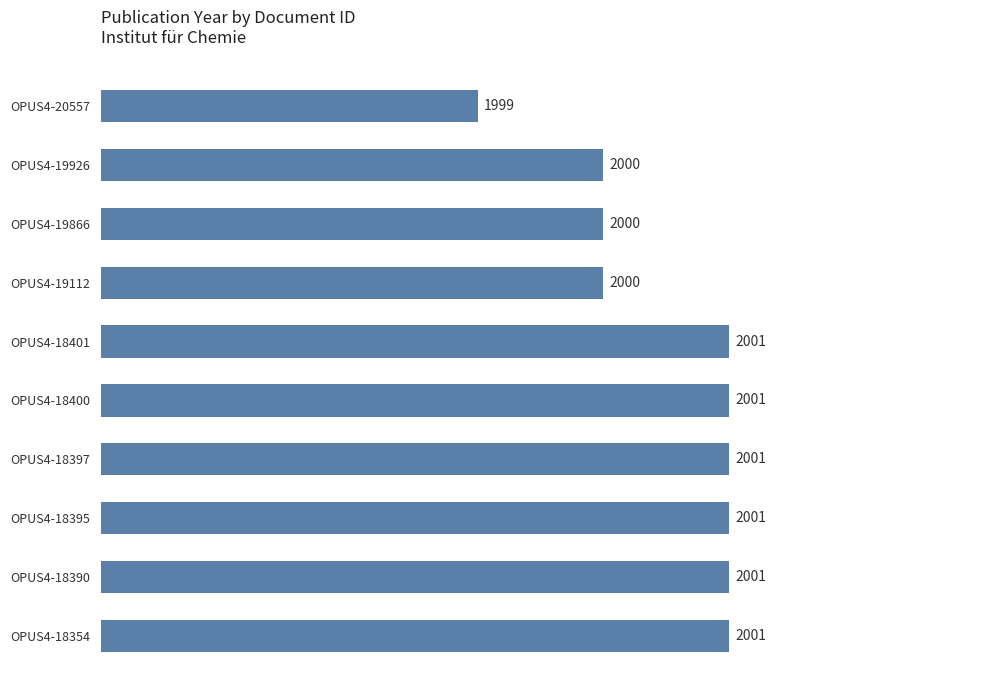

Which label corresponds to the smallest value in the chart?

OPUS4-20557